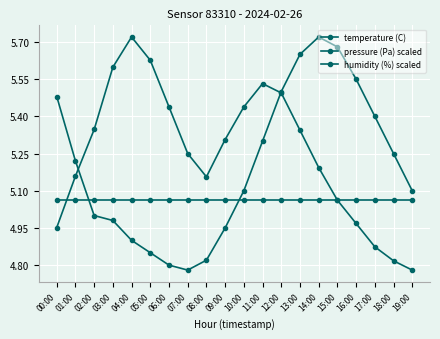

At which category does temperature (C) reach its first local peak?

14:00